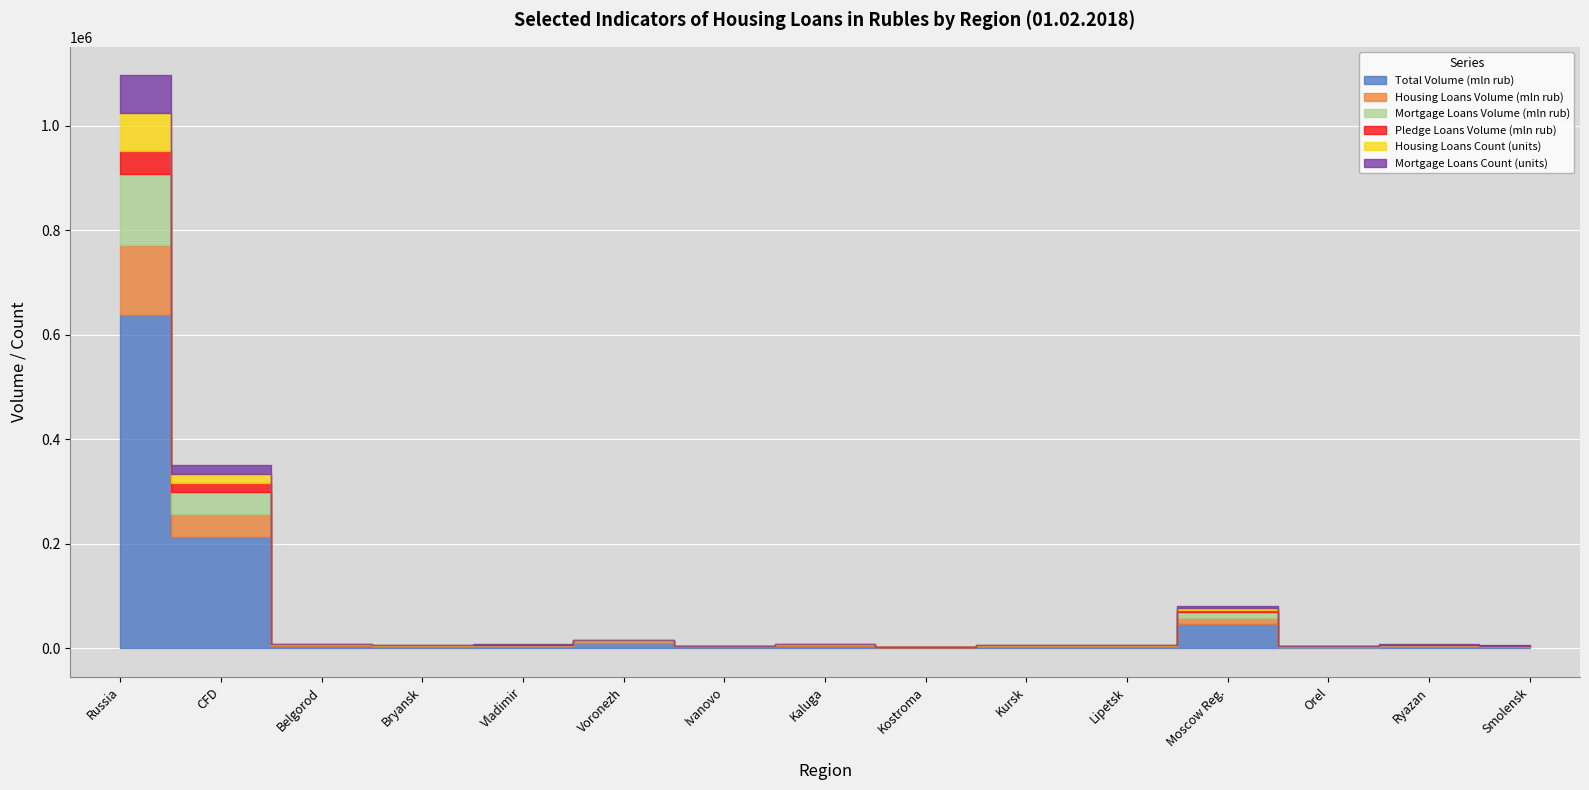

Does the chart display data point markers on the line(s)?

No